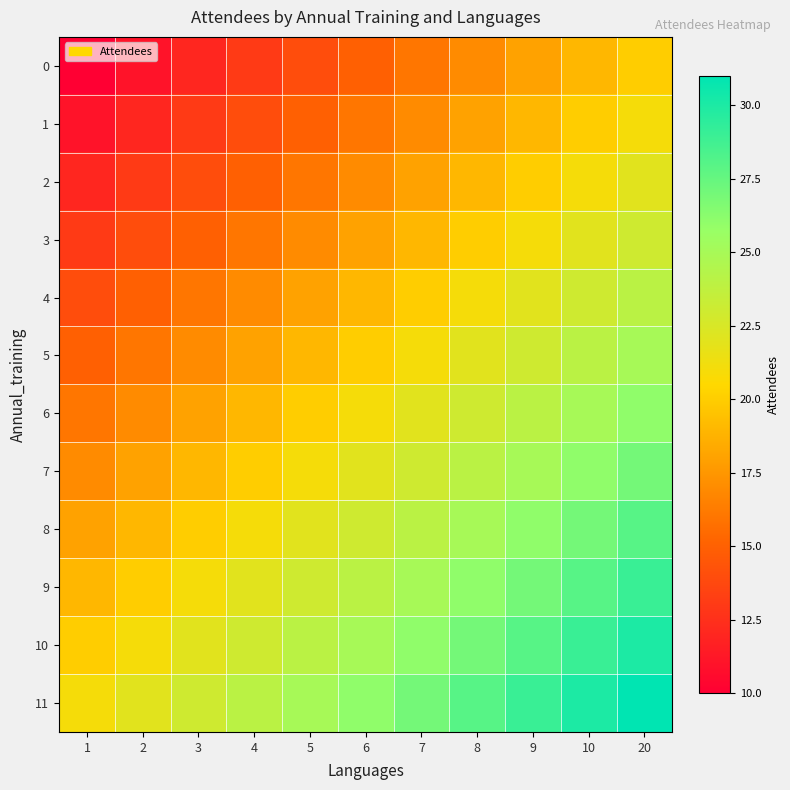

Reading right to left, list all the values displayed in this chart.

0: 20=20	10=19	9=18	8=17	7=16	6=15	5=14	4=13	3=12	2=11	1=10
1: 20=21	10=20	9=19	8=18	7=17	6=16	5=15	4=14	3=13	2=12	1=11
2: 20=22	10=21	9=20	8=19	7=18	6=17	5=16	4=15	3=14	2=13	1=12
3: 20=23	10=22	9=21	8=20	7=19	6=18	5=17	4=16	3=15	2=14	1=13
4: 20=24	10=23	9=22	8=21	7=20	6=19	5=18	4=17	3=16	2=15	1=14
5: 20=25	10=24	9=23	8=22	7=21	6=20	5=19	4=18	3=17	2=16	1=15
6: 20=26	10=25	9=24	8=23	7=22	6=21	5=20	4=19	3=18	2=17	1=16
7: 20=27	10=26	9=25	8=24	7=23	6=22	5=21	4=20	3=19	2=18	1=17
8: 20=28	10=27	9=26	8=25	7=24	6=23	5=22	4=21	3=20	2=19	1=18
9: 20=29	10=28	9=27	8=26	7=25	6=24	5=23	4=22	3=21	2=20	1=19
10: 20=30	10=29	9=28	8=27	7=26	6=25	5=24	4=23	3=22	2=21	1=20
11: 20=31	10=30	9=29	8=28	7=27	6=26	5=25	4=24	3=23	2=22	1=21